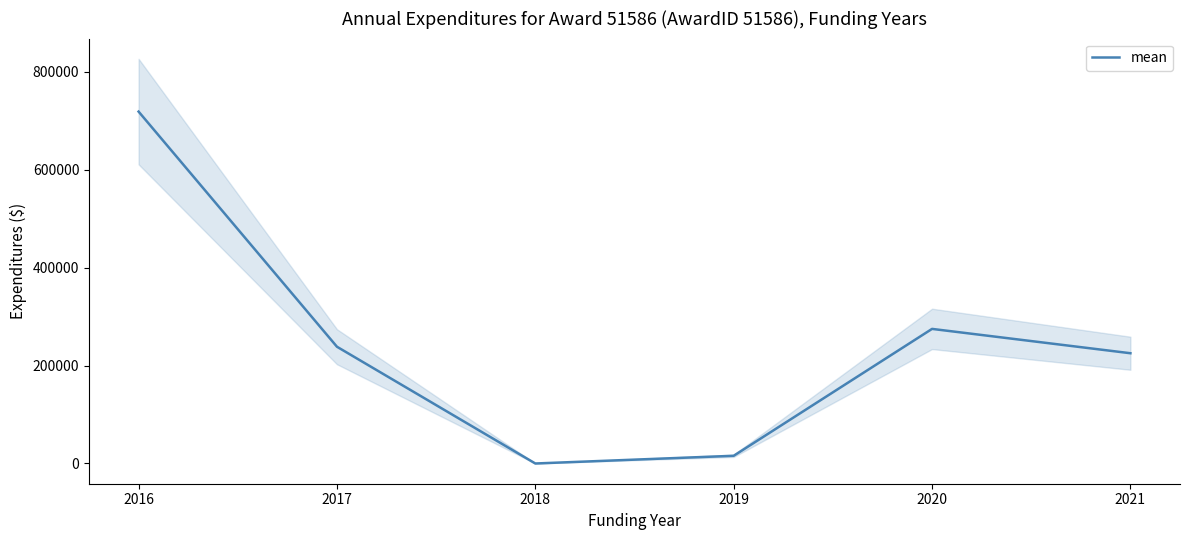

Is it true that the value at 2017 is 329502?

False